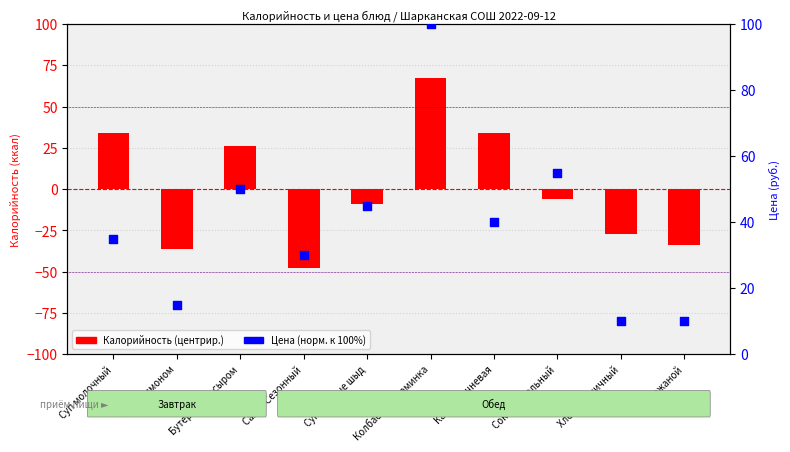

Which series reaches the maximum Y coordinate?

Цена (норм.)